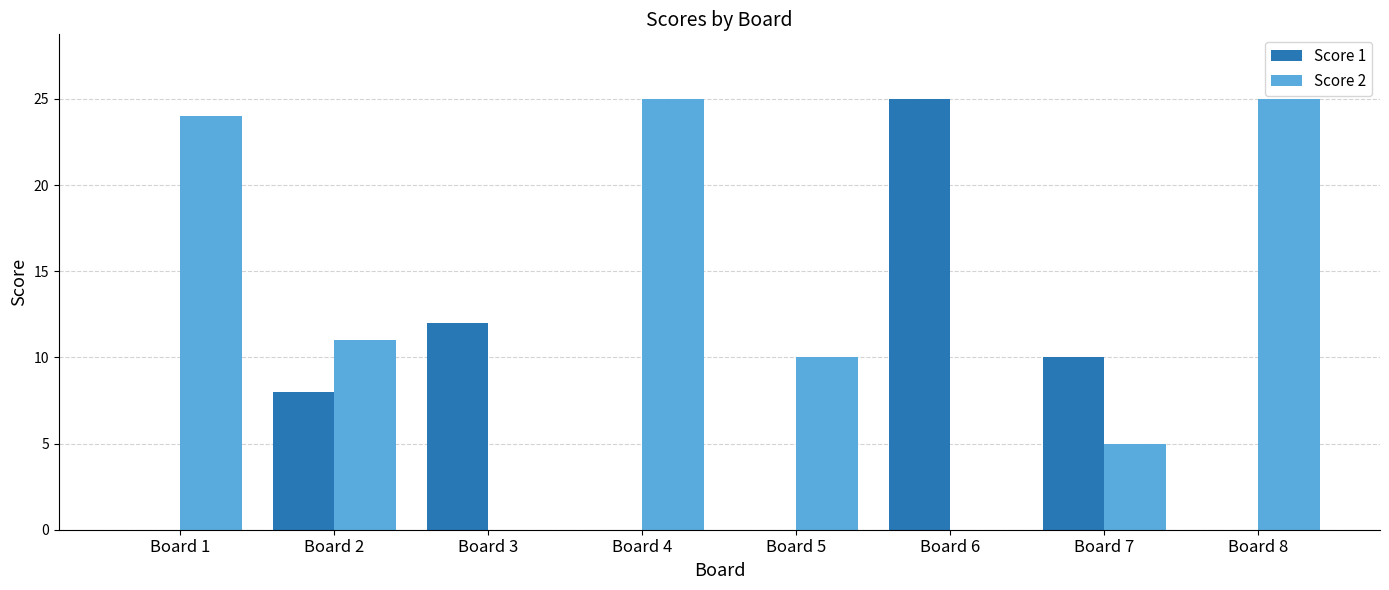

Which series changed the most between Board 2 and Board 3?

Score 2